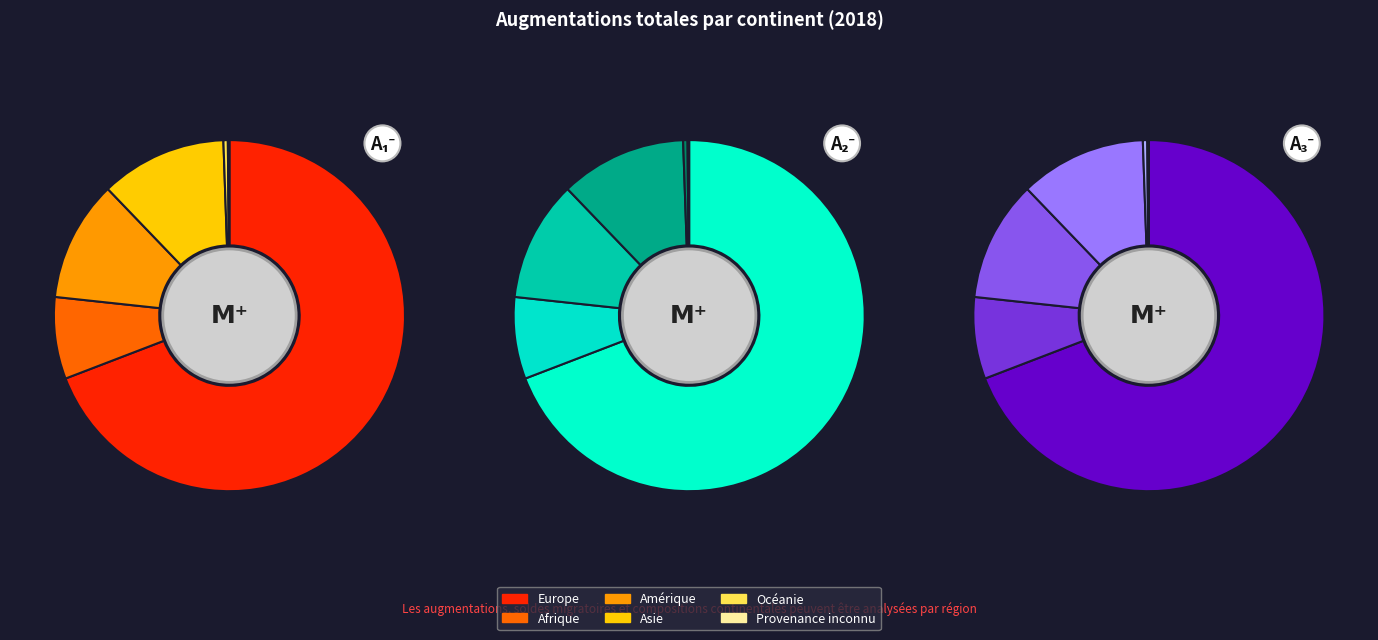

What is the change in value from Océanie to Provenance inconnu?

-41